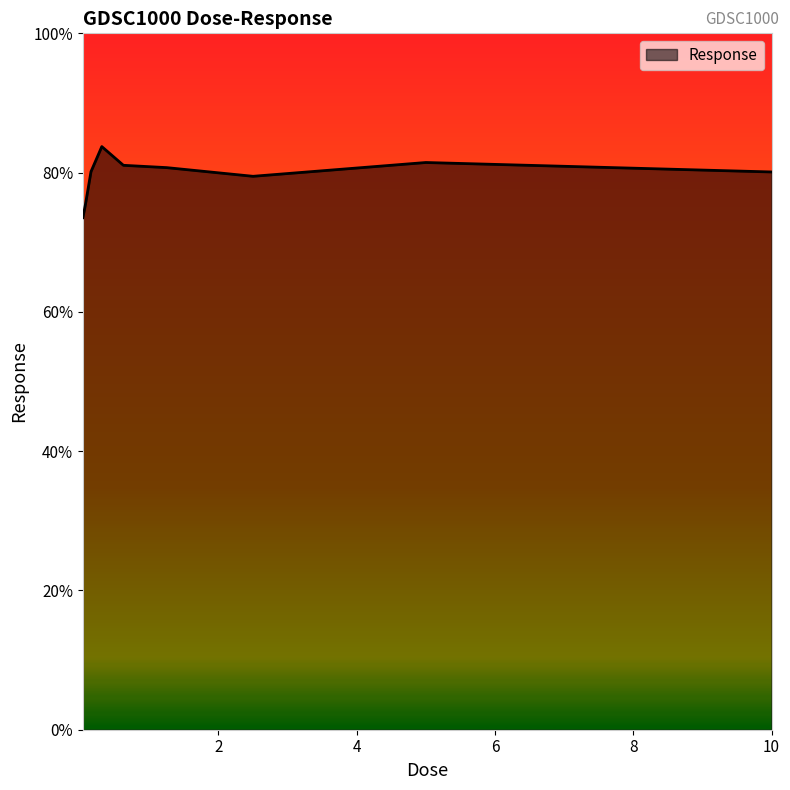

What is the minimum value shown in the chart?

73.5